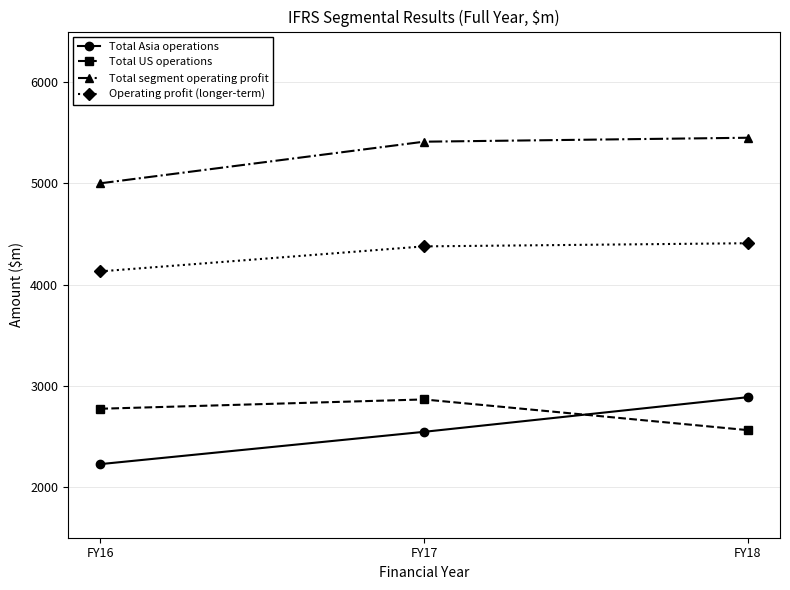

Reading left to right, list all the values displayed in this chart.

Total Asia operations: 2227	2546	2888
Total US operations: 2774	2866	2563
Total segment operating profit: 5001	5412	5451
Operating profit (longer-term): 4131	4378	4409